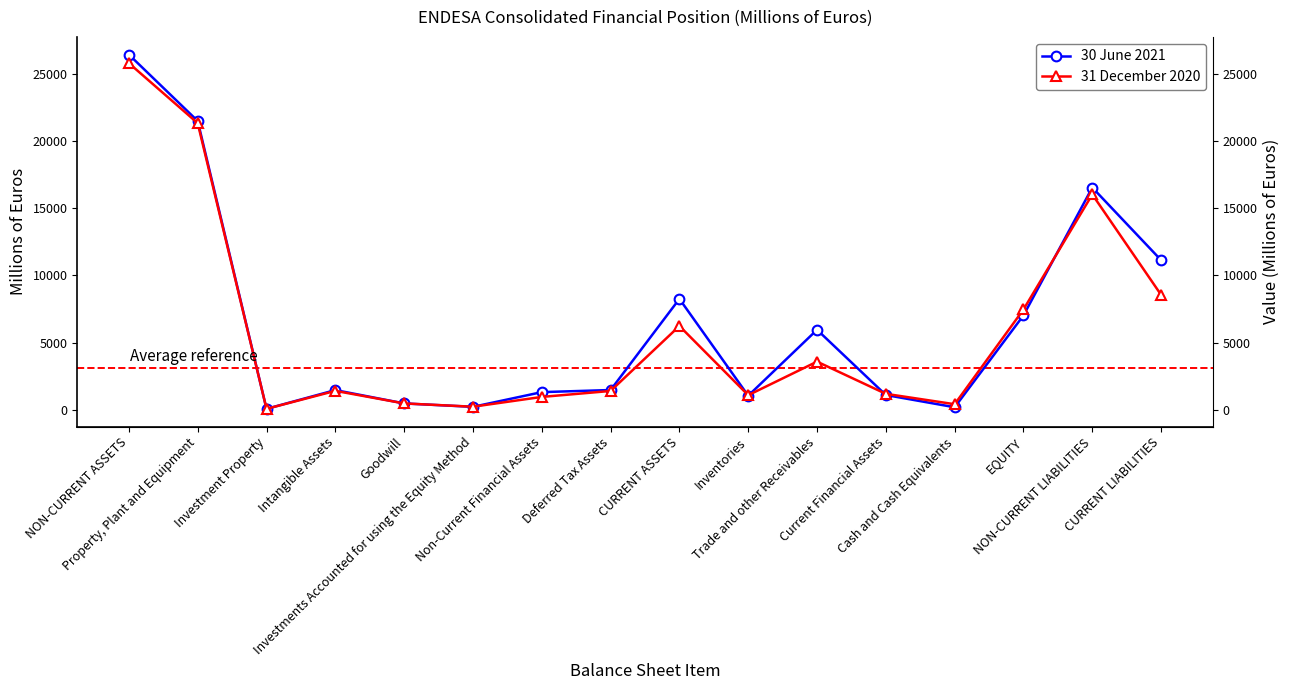

What is the minimum value for 30 June 2021?

57